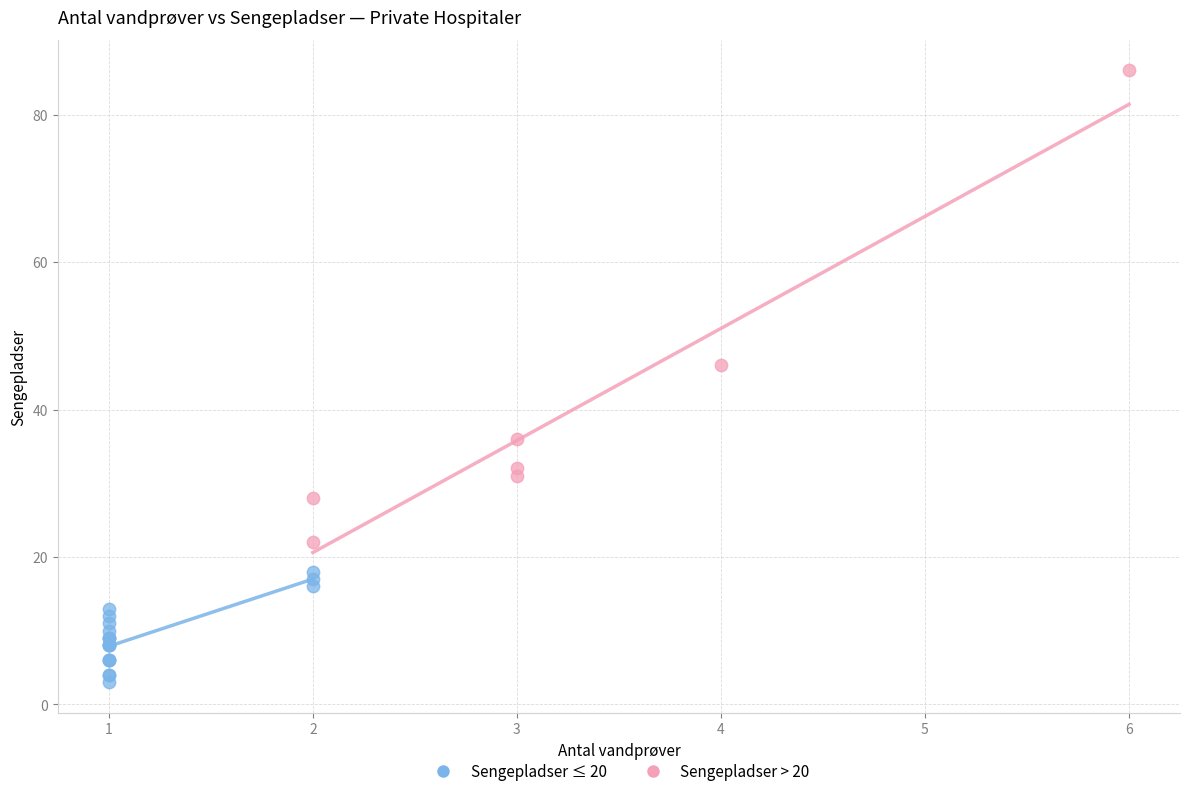

Which series reaches the minimum Y coordinate?

Sengepladser ≤ 20